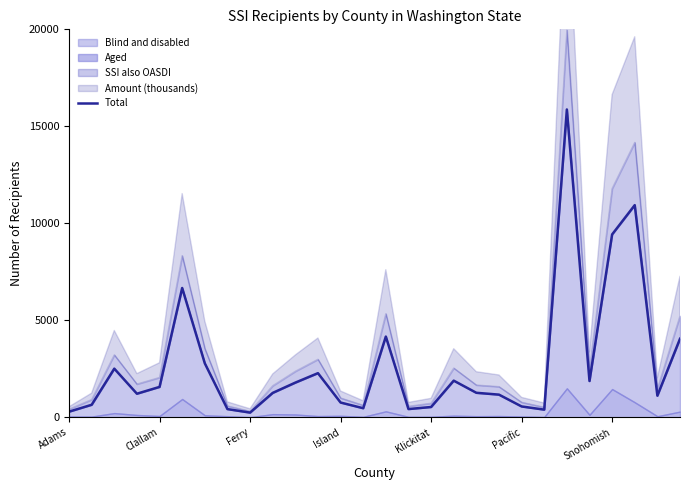

True or false: the data has more than 0 interior local peaks.

True